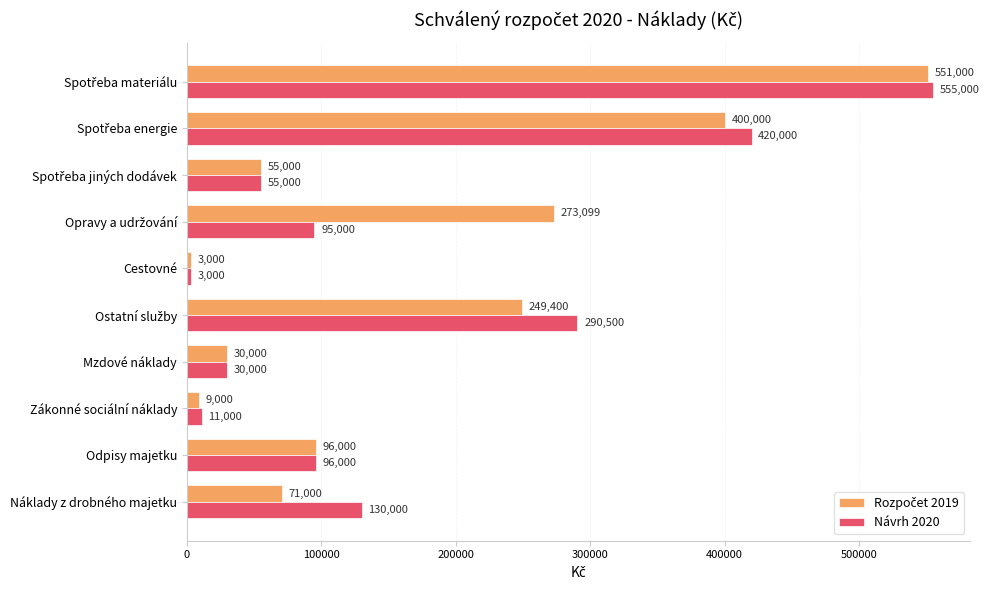

Count the number of data series in this chart.

2